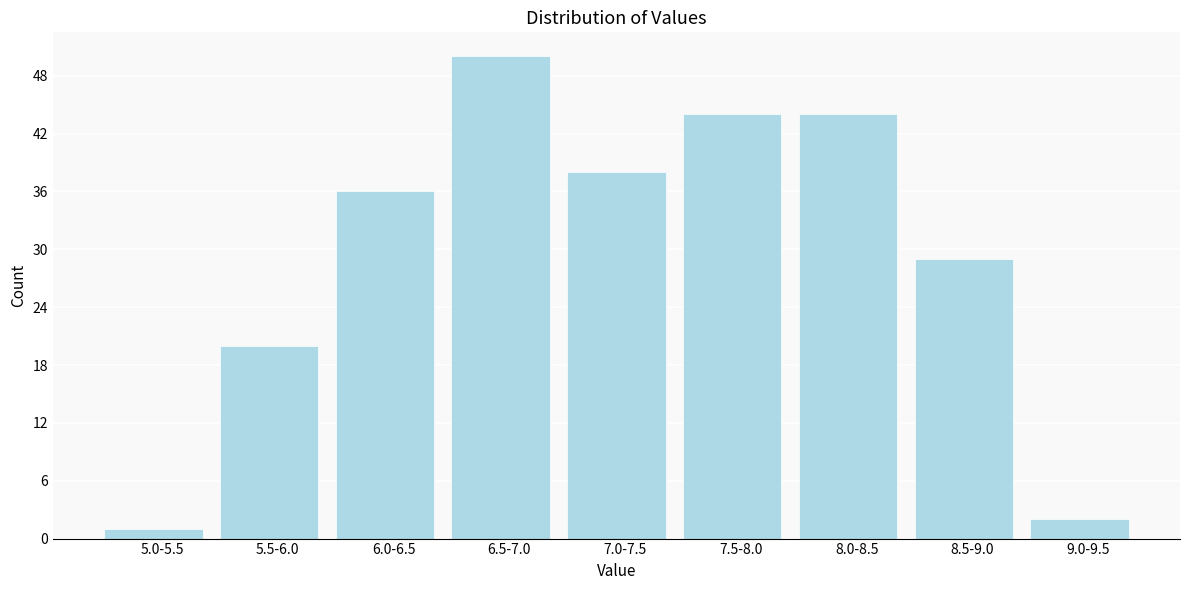

Reading left to right, list all the values displayed in this chart.

1	20	36	50	38	44	44	29	2